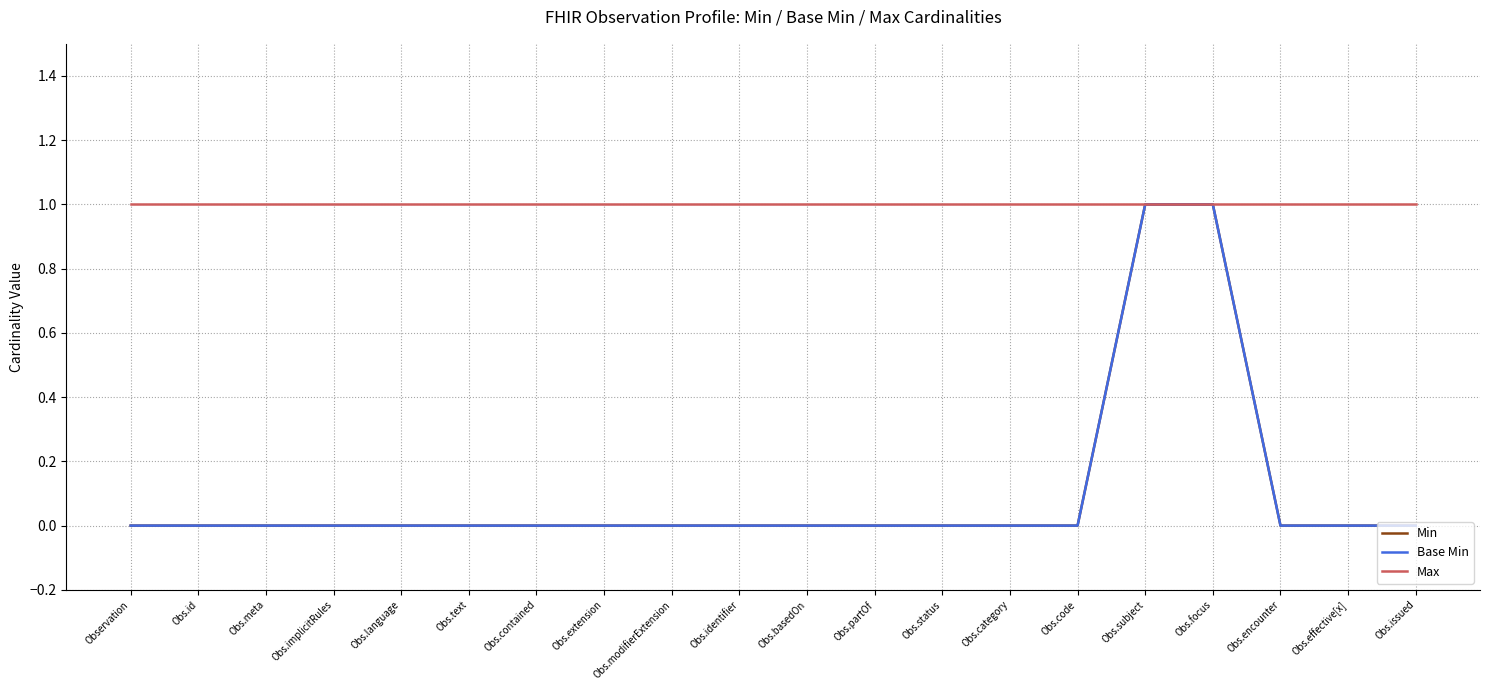

What is the lowest value of the Max series?

1